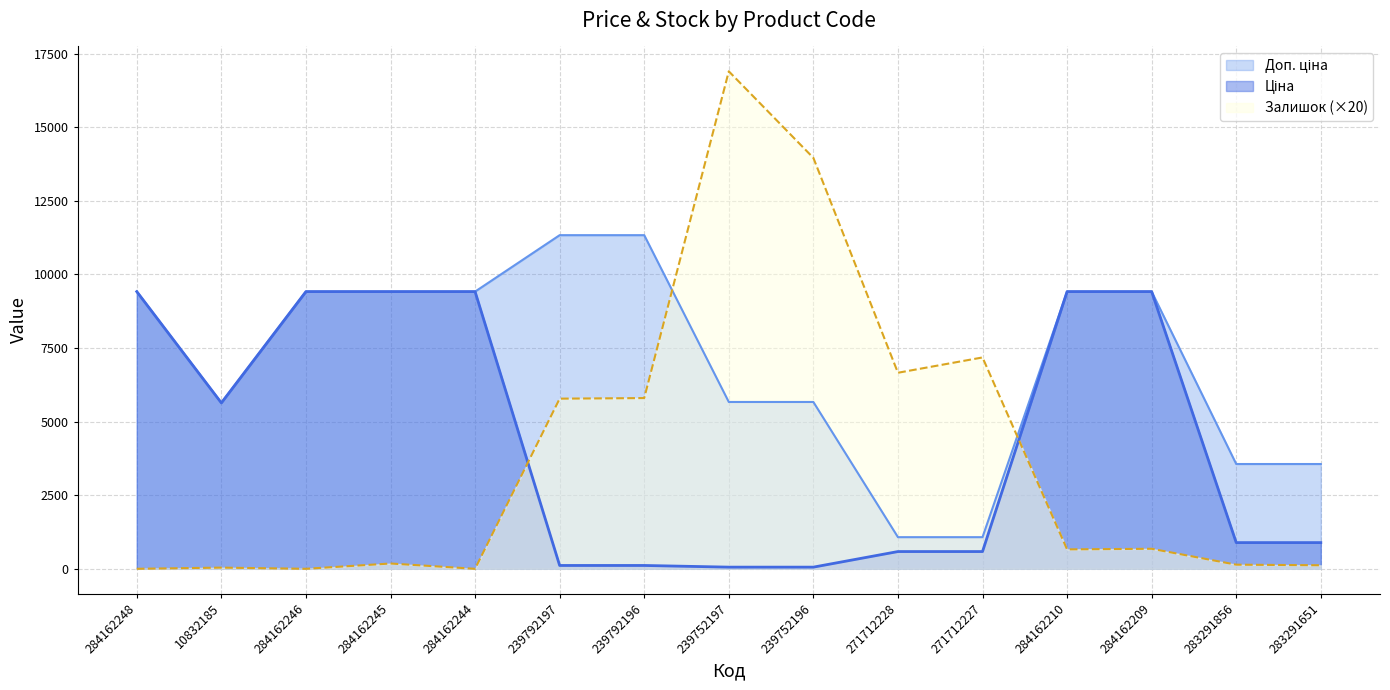

At how many categories does at least one series exceed 4467?

13